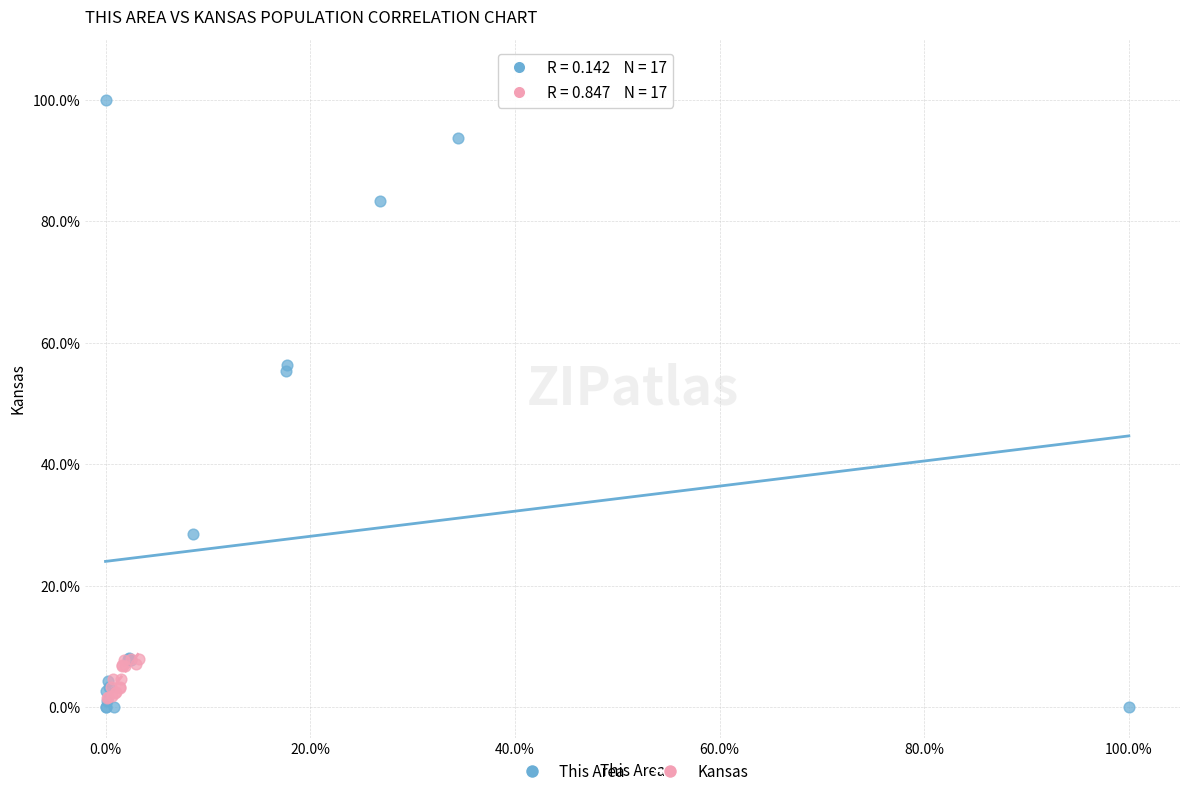

Which series reaches the maximum Y coordinate?

This Area